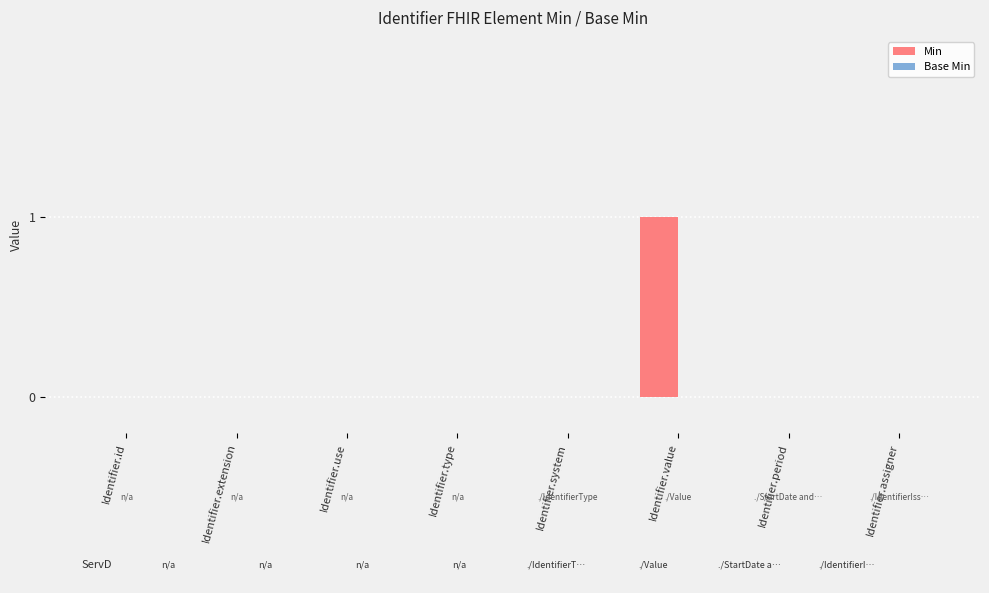

Reading left to right, extract all data points from this chart.

Identifier.id=0	Identifier.extension=0	Identifier.use=0	Identifier.type=0	Identifier.system=0	Identifier.value=1	Identifier.period=0	Identifier.assigner=0